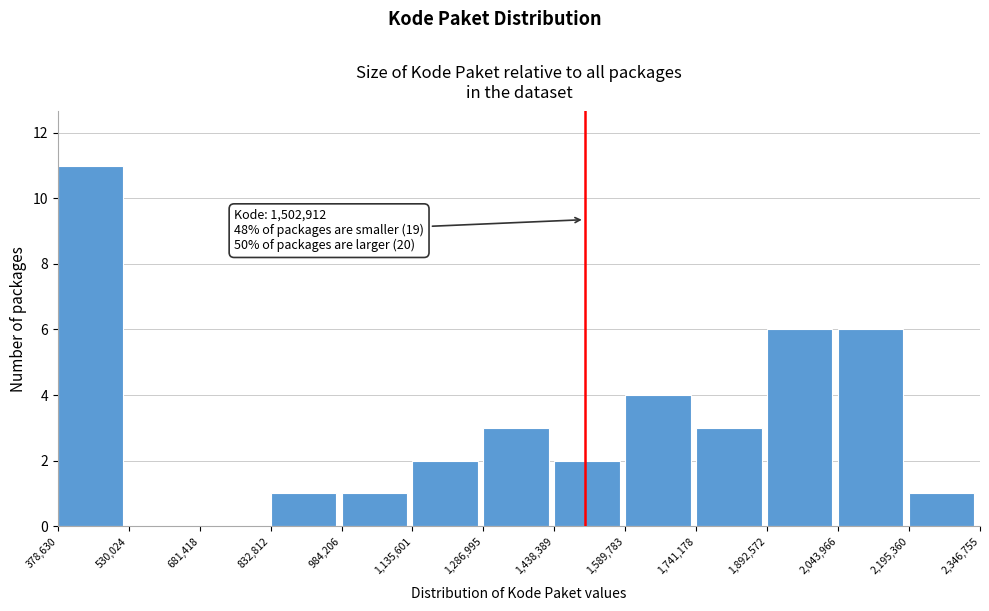

Which range on the x-axis has the tallest bar?

378,630 to 530,024